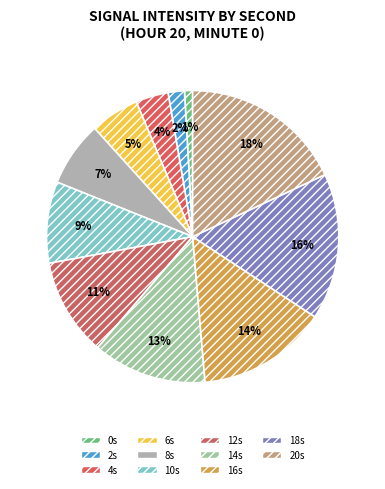

To the nearest percent, what is the average slice percentage?

9%